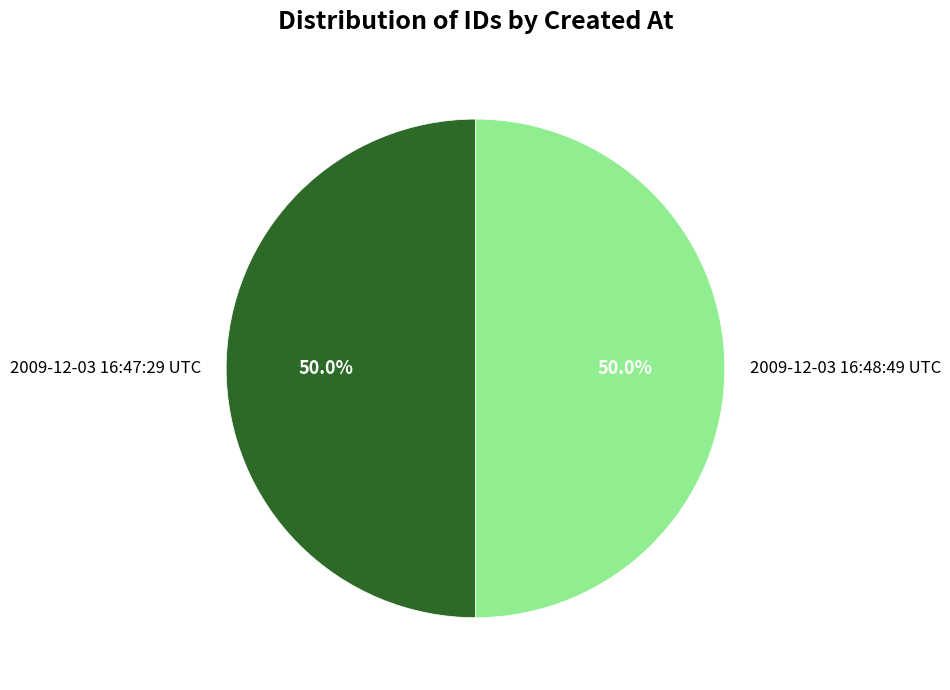

Approximately how many times larger is the value at 2009-12-03 16:47:29 UTC compared to 2009-12-03 16:48:49 UTC?

1.0